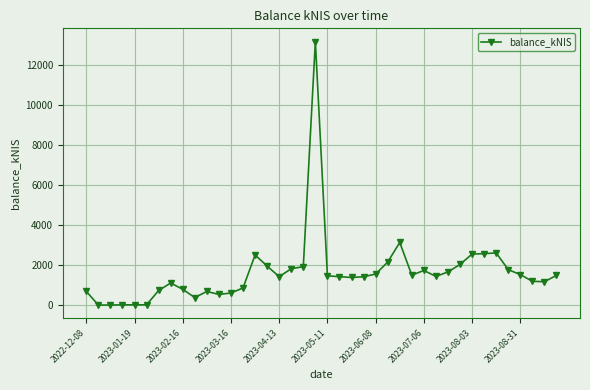

What is the difference between the maximum and second lowest values?

13168.6